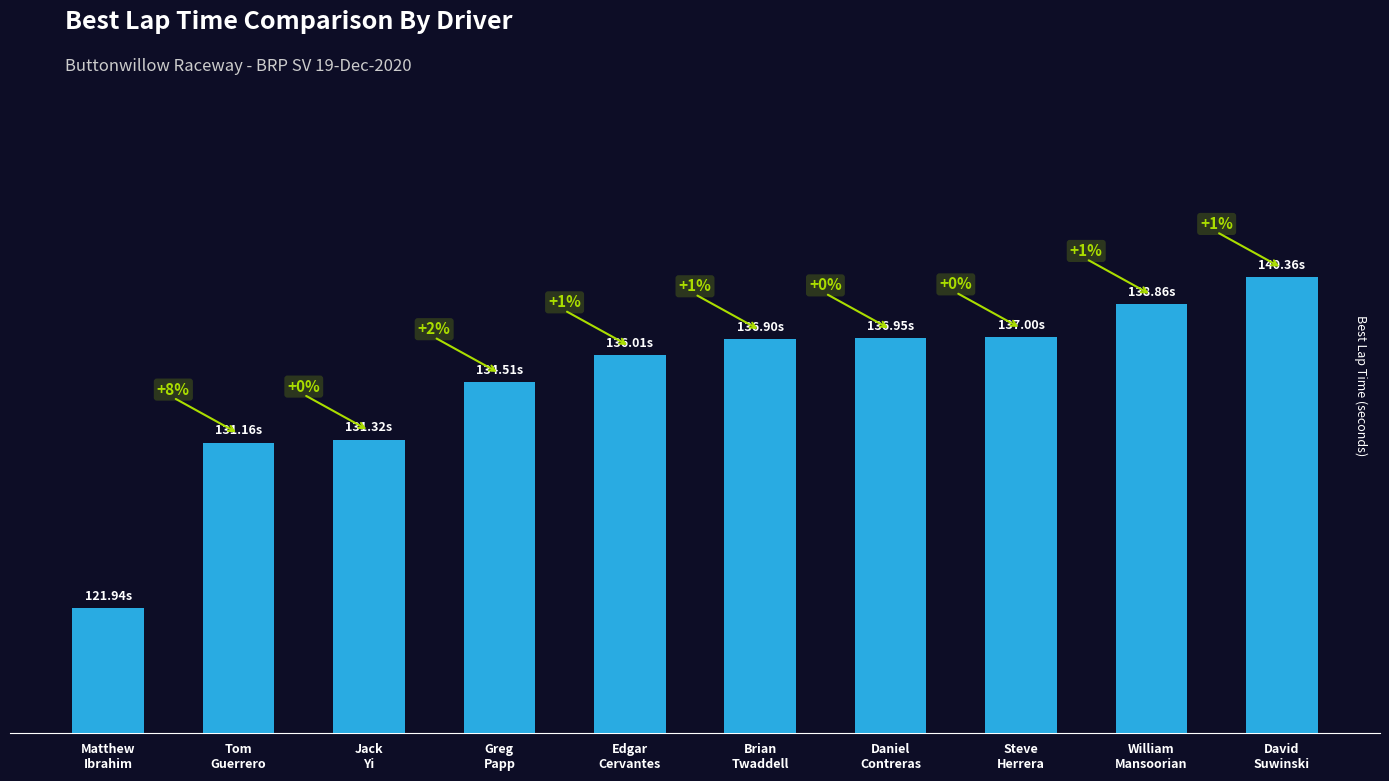

Reading left to right, list all the values displayed in this chart.

Matthew
Ibrahim=121.9	Tom
Guerrero=131.2	Jack
Yi=131.3	Greg
Papp=134.5	Edgar
Cervantes=136.0	Brian
Twaddell=136.9	Daniel
Contreras=136.9	Steve
Herrera=137.0	William
Mansoorian=138.9	David
Suwinski=140.4